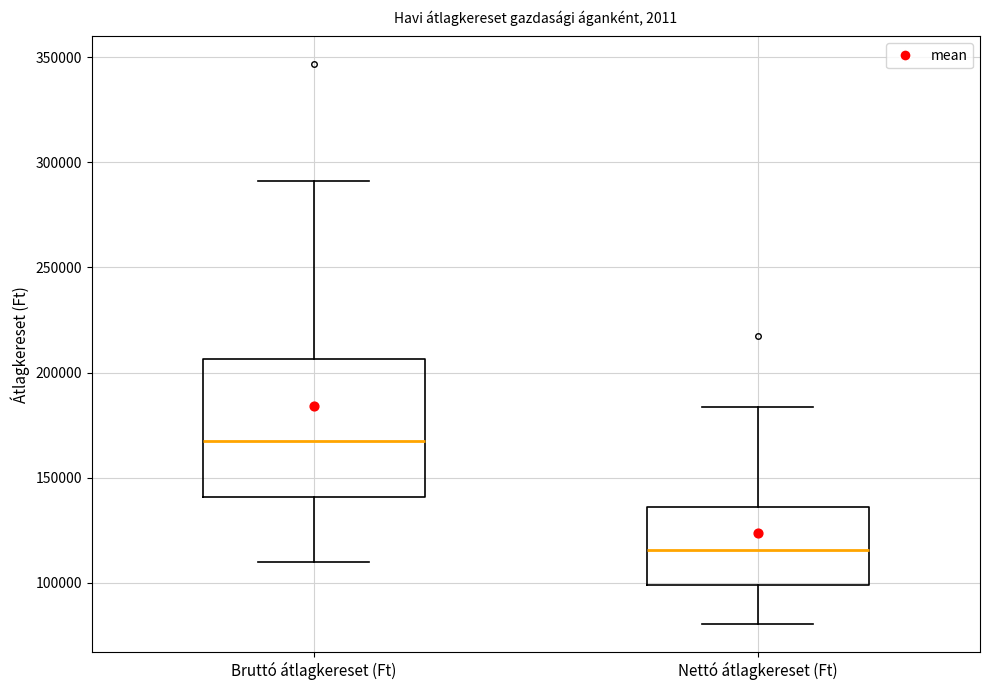

Reading left to right, transcribe this box plot: for each box, give where its median line is, the range the box spans, and where its two whiskers end, as read against the y-axis. The values are not printed on the chart, so give them approximately, as read against the axis.

Bruttó átlagkereset (Ft): median 170000, box 140000 to 205000, whiskers 110000 to 290000
Nettó átlagkereset (Ft): median 115000, box 100000 to 135000, whiskers 80000 to 185000